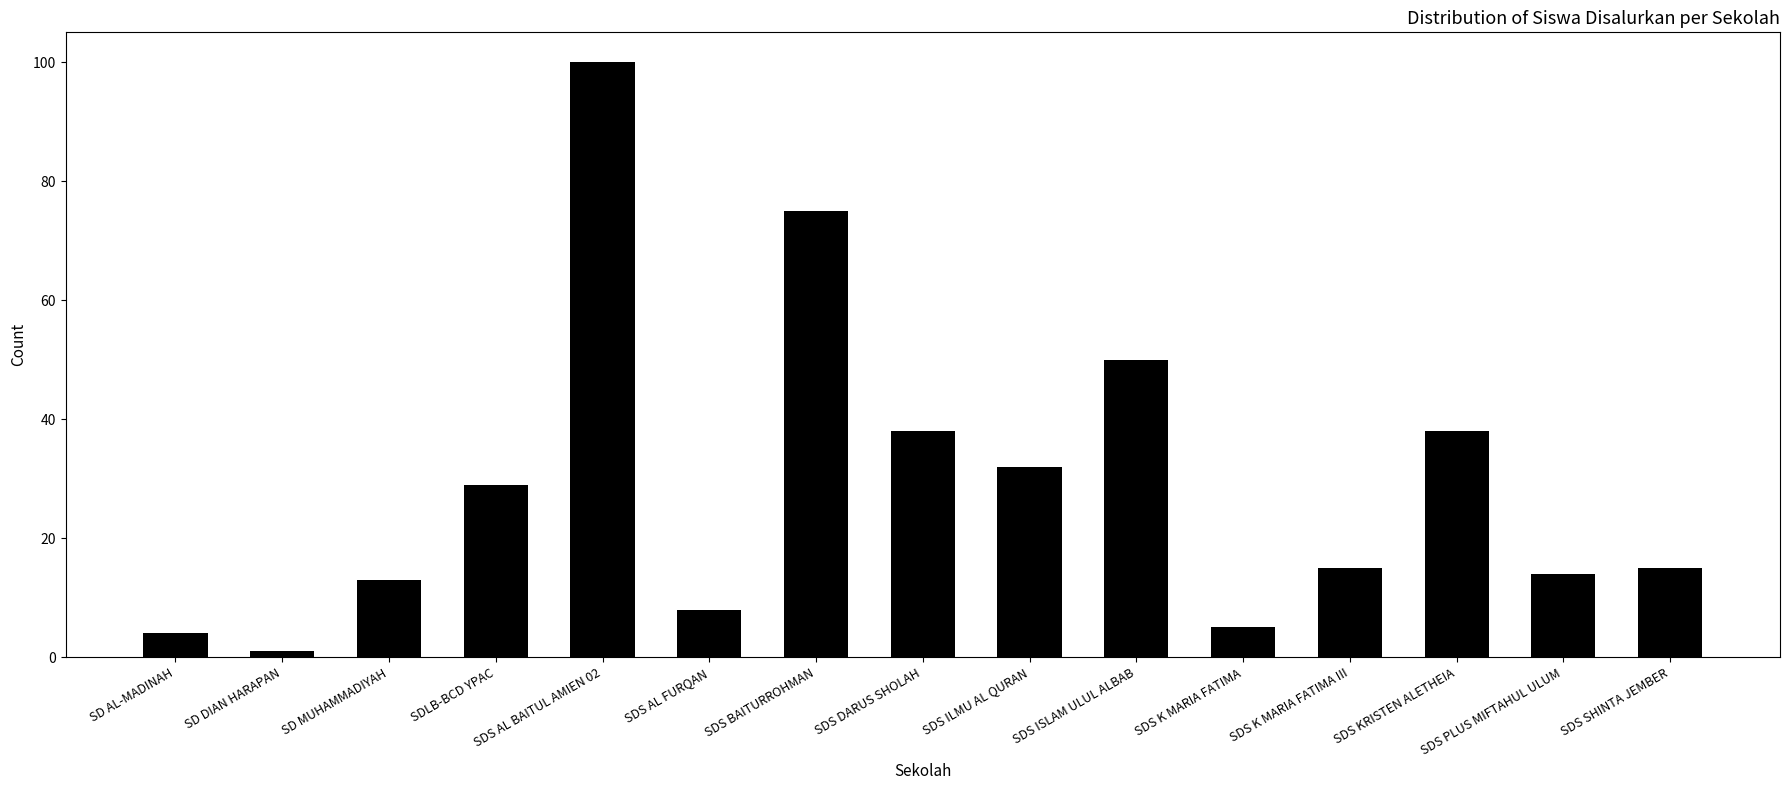

Approximately how many times larger is the value at SDS BAITURROHMAN compared to SDS KRISTEN ALETHEIA?

2.0